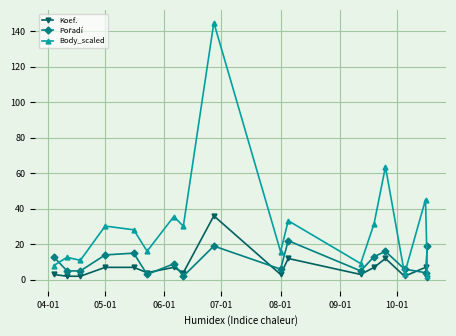

Which series has the largest total across all categories?

Body_scaled